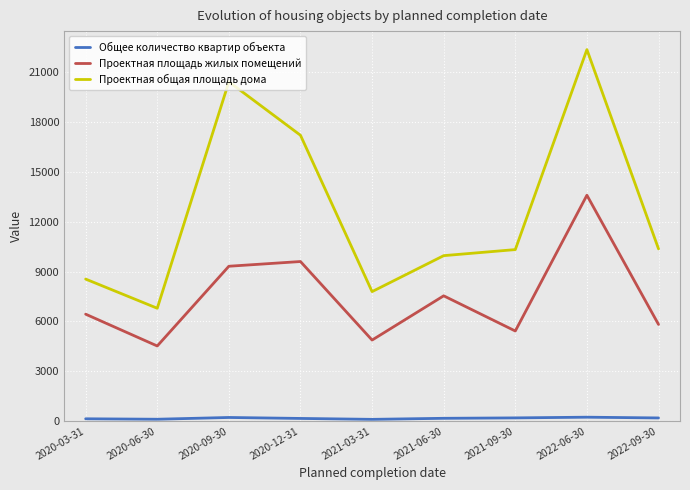

What position from the left is 2022-09-30?

9